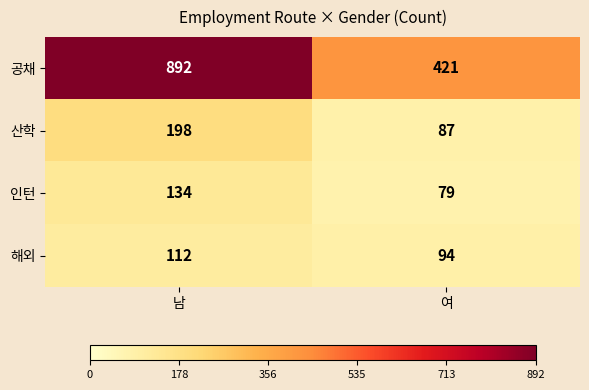

What is the total value across all series at 남?

1336